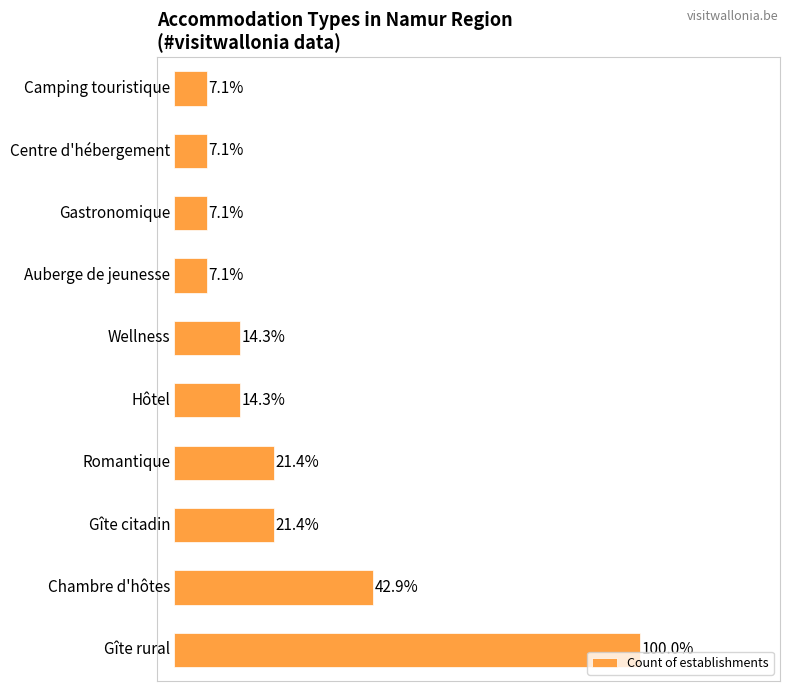

What is the smallest value displayed?

1